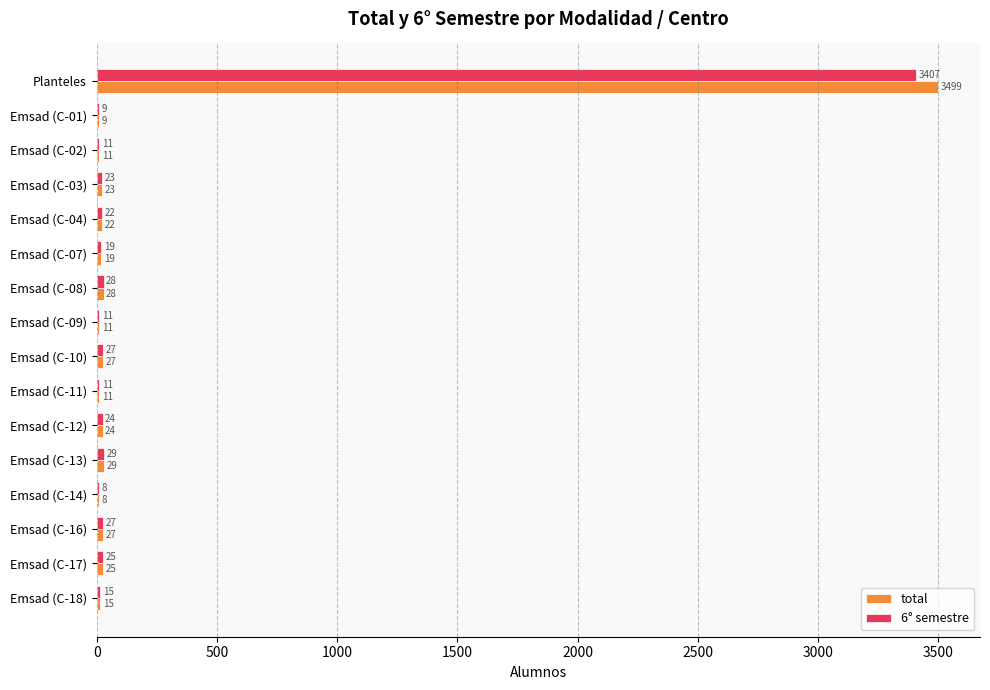

Count the number of categories in the chart.

16